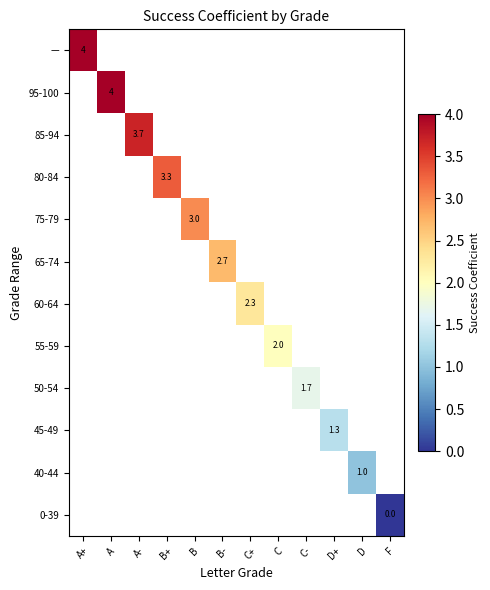

The 55-59 series shows 2.0 at C. True or false?

True